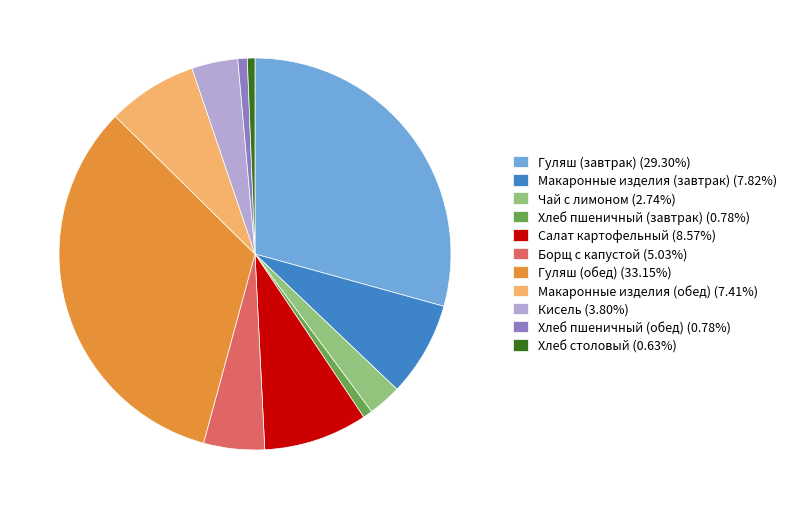

Is Салат картофельный the majority of the pie?

No